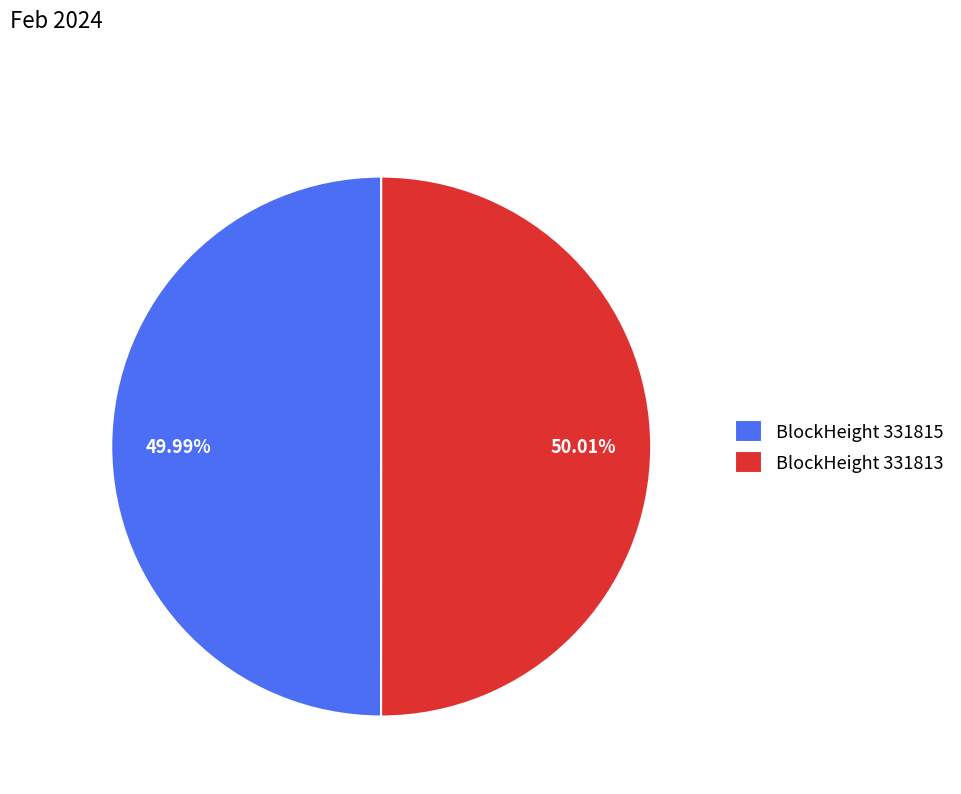

How many slices are in this pie chart?

2